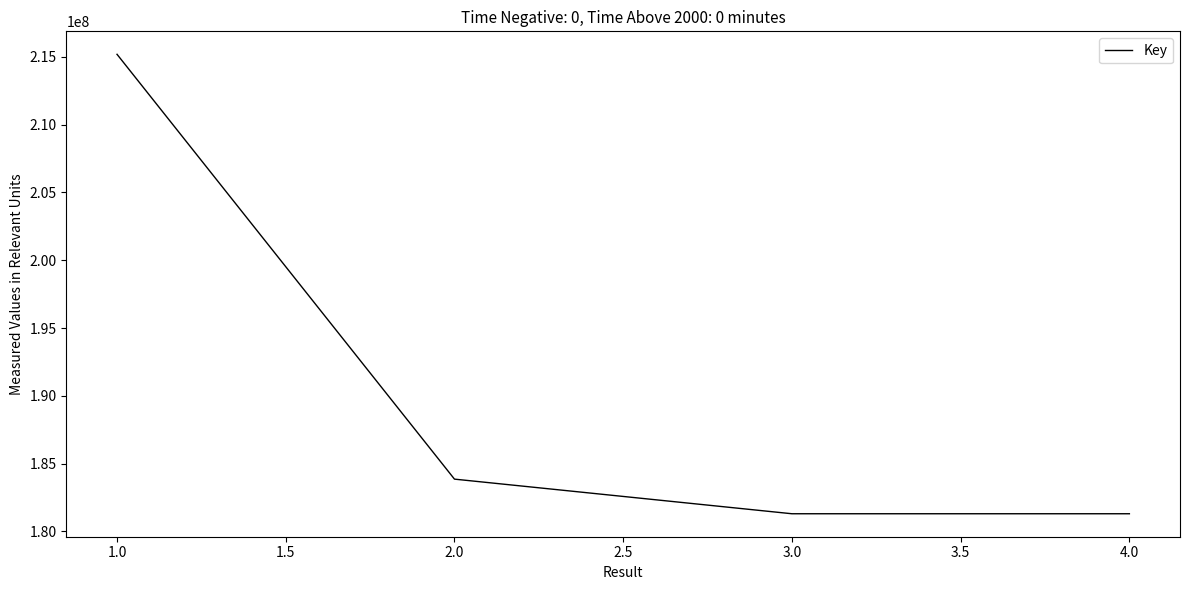

True or false: the data has more than 2 interior local peaks.

False